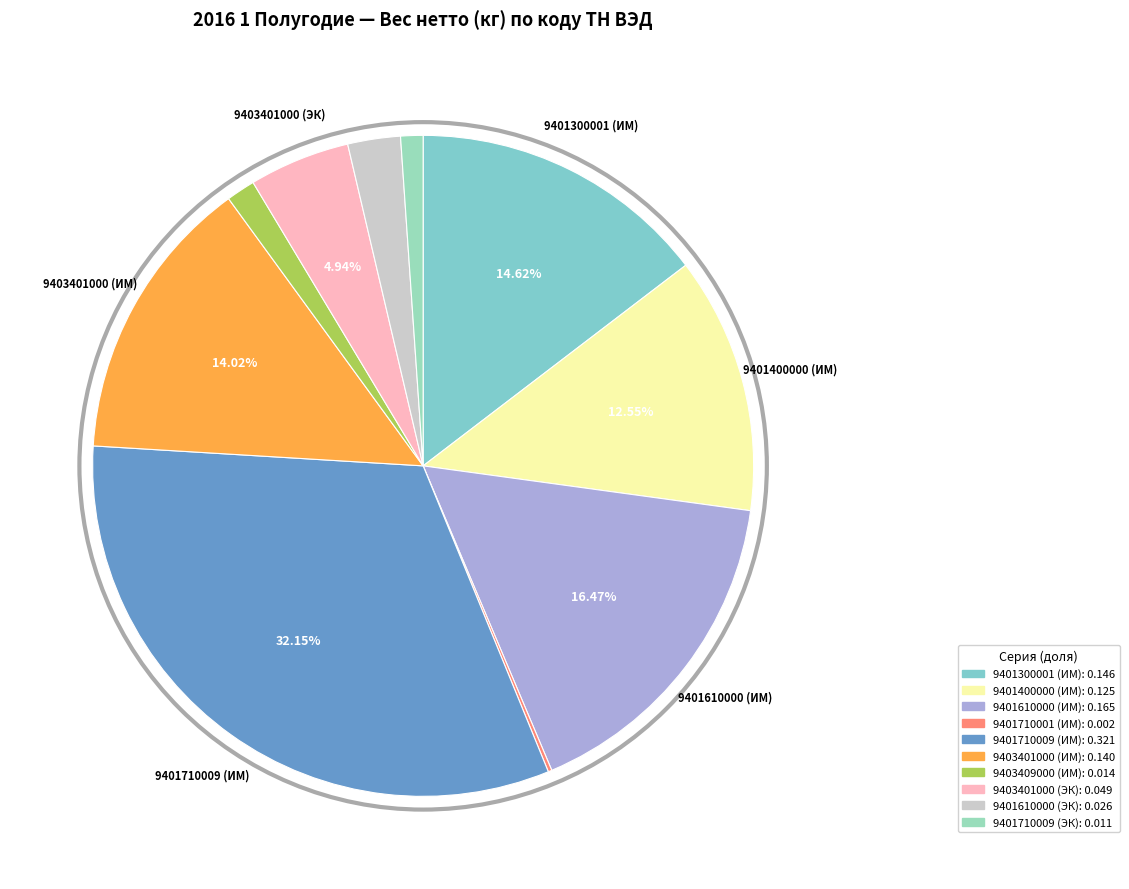

Does 9401300001 (ИМ) represent more than half of the total?

No